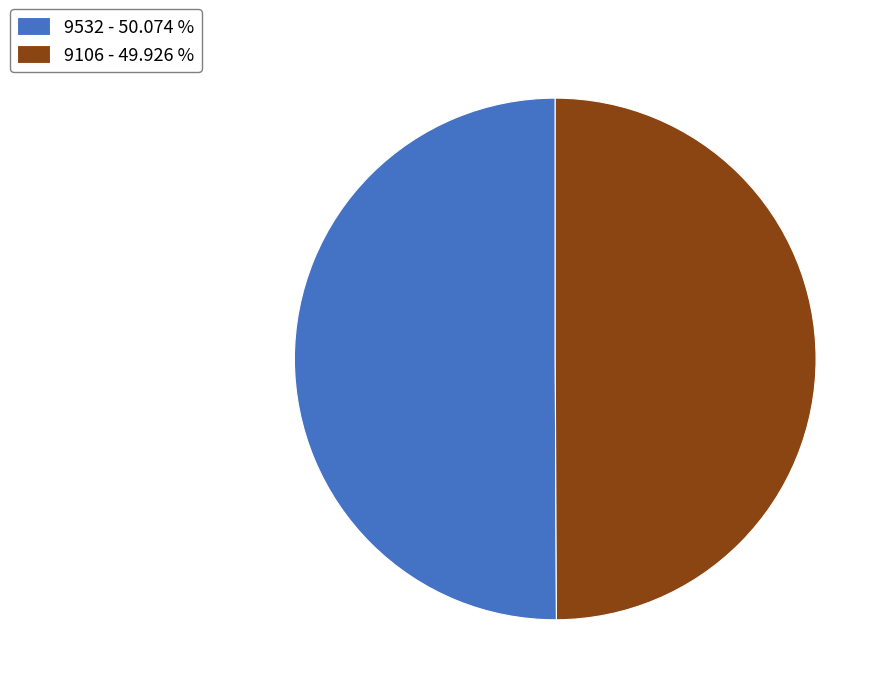

What is the ratio of the value at 9532 - 50.074 % to the value at 9106 - 49.926 %?

1.0